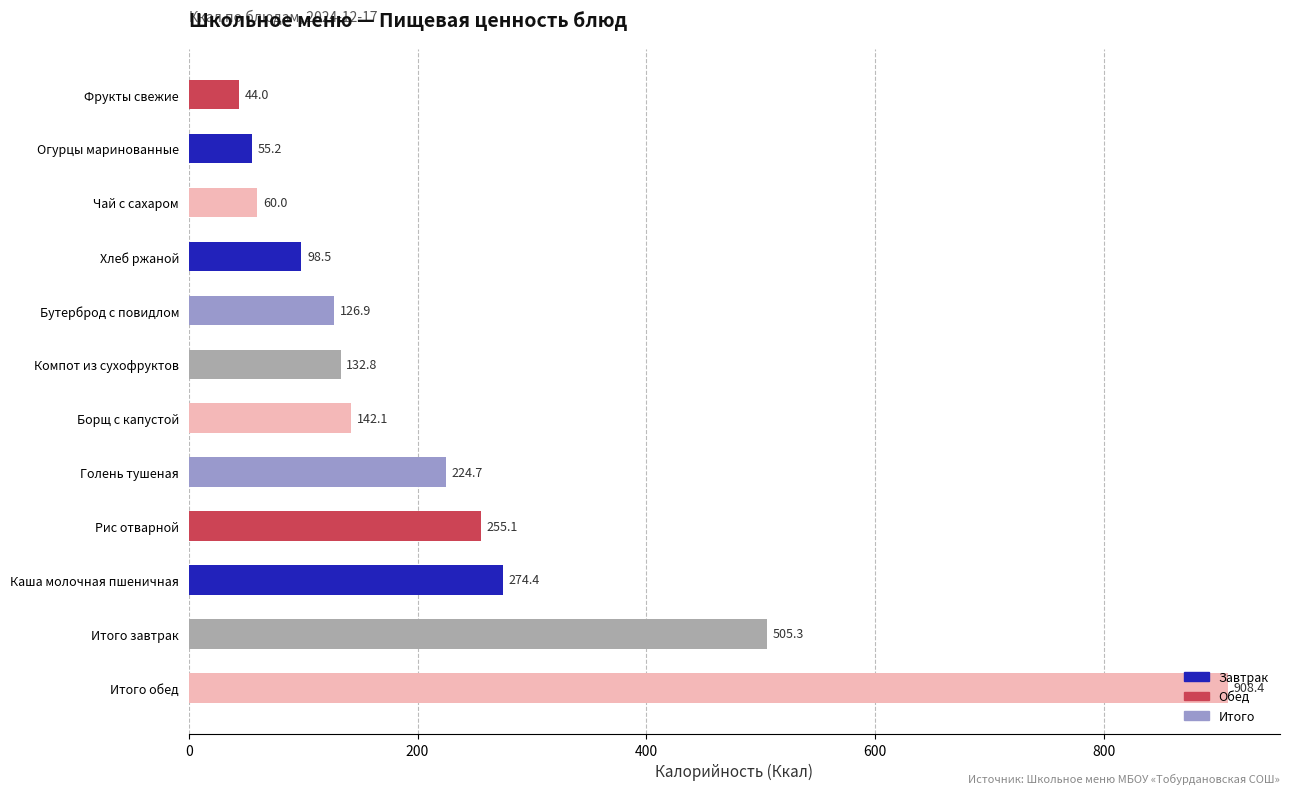

At which label is the value closest to 476?

Итого завтрак